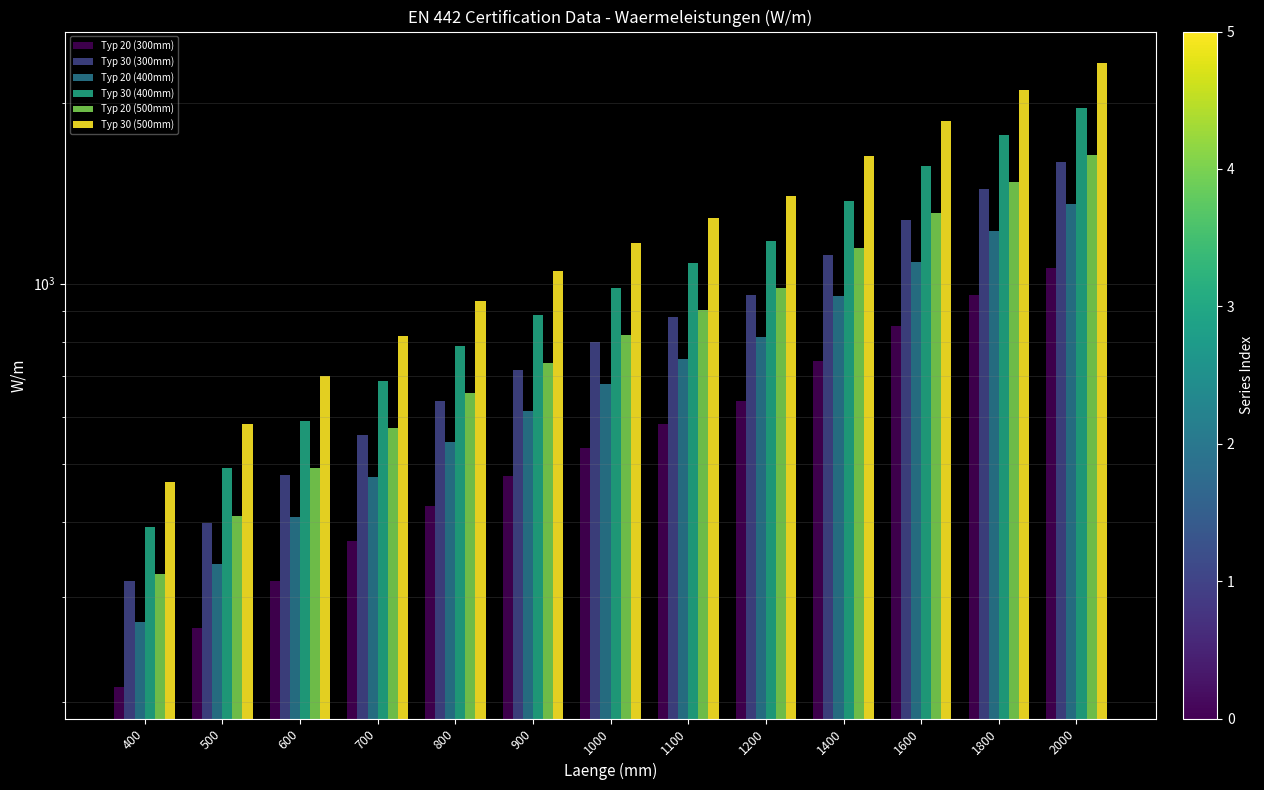

What is the total value across all series at 500?

2491